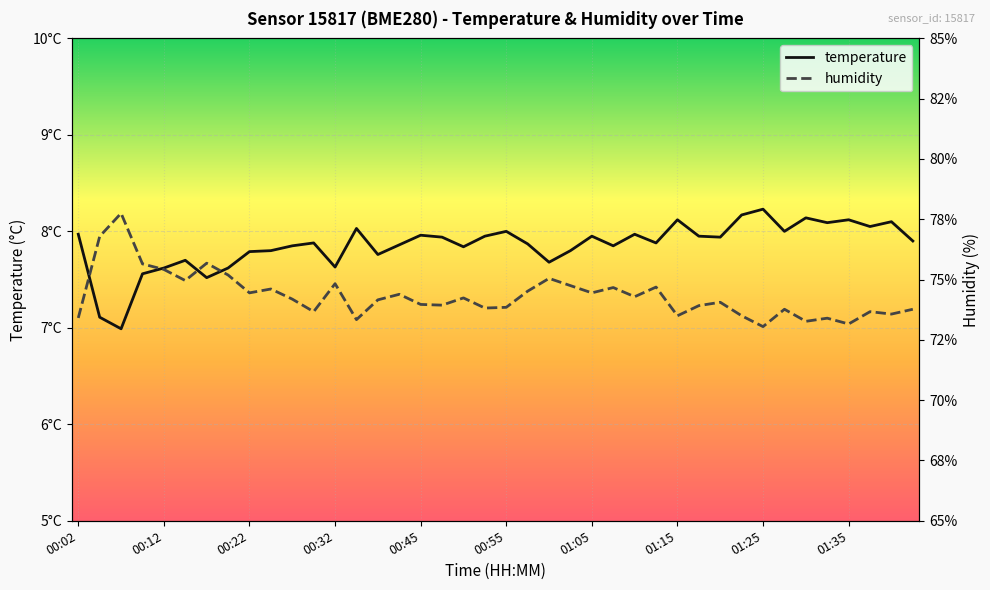

Rank the series by their maximum value, from highest to lowest.

humidity, temperature